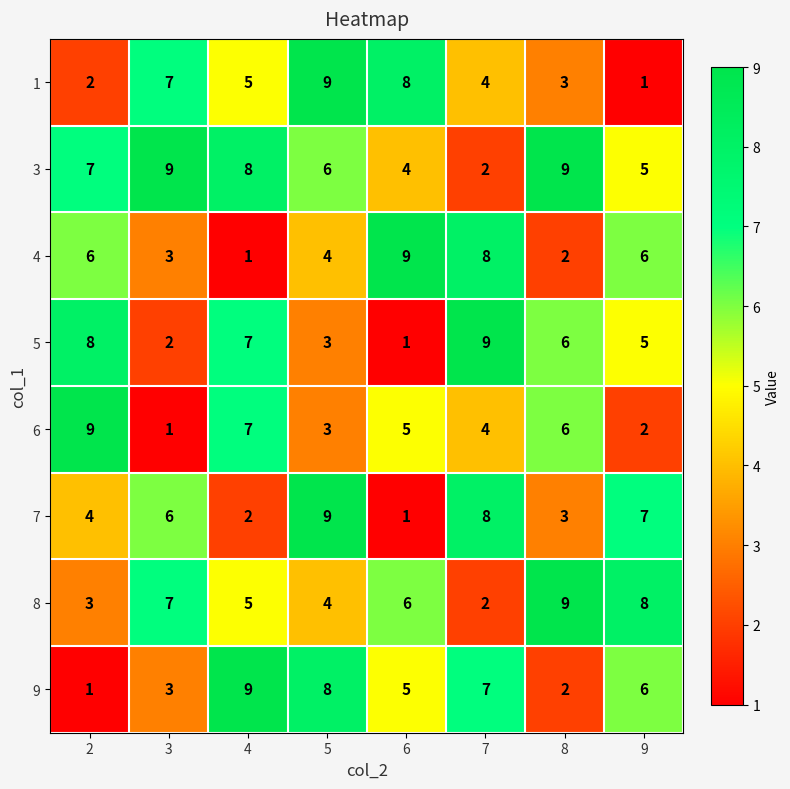

Is it true that 1 equals 1 at 9?

True